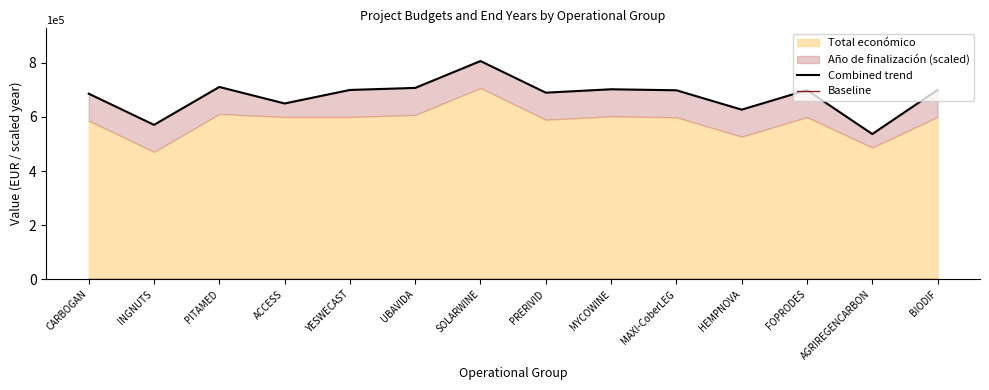

Reading right to left, what are all the values shown in this chart?

Combined trend: 699927.0	536756.0	699211.0	626962.0	698609.0	702295.4	689731.0	806697.0	707342.0	699792.0	649779.0	710889.0	570675.0	685914.0
Baseline: 0.0	0.0	0.0	0.0	0.0	0.0	0.0	0.0	0.0	0.0	0.0	0.0	0.0	0.0